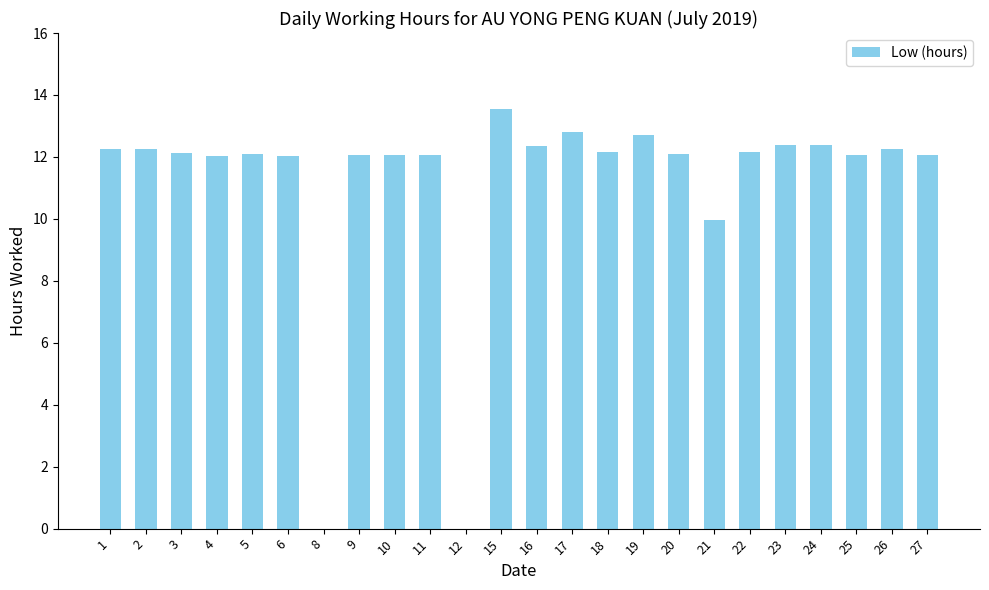

The chart shows a value of 12.0 at 6. True or false?

True